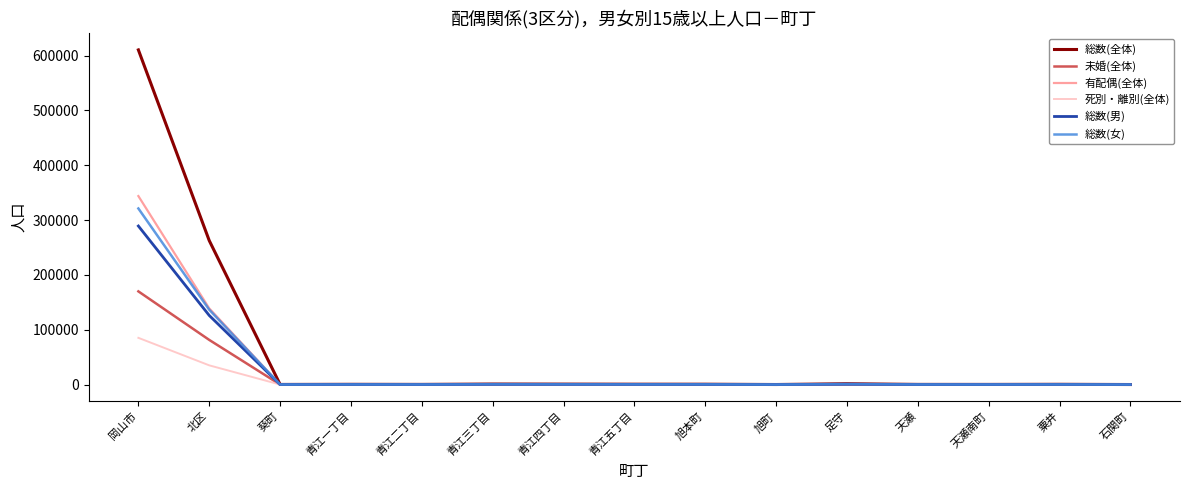

Which series changed the most between 岡山市 and 旭本町?

総数(全体)